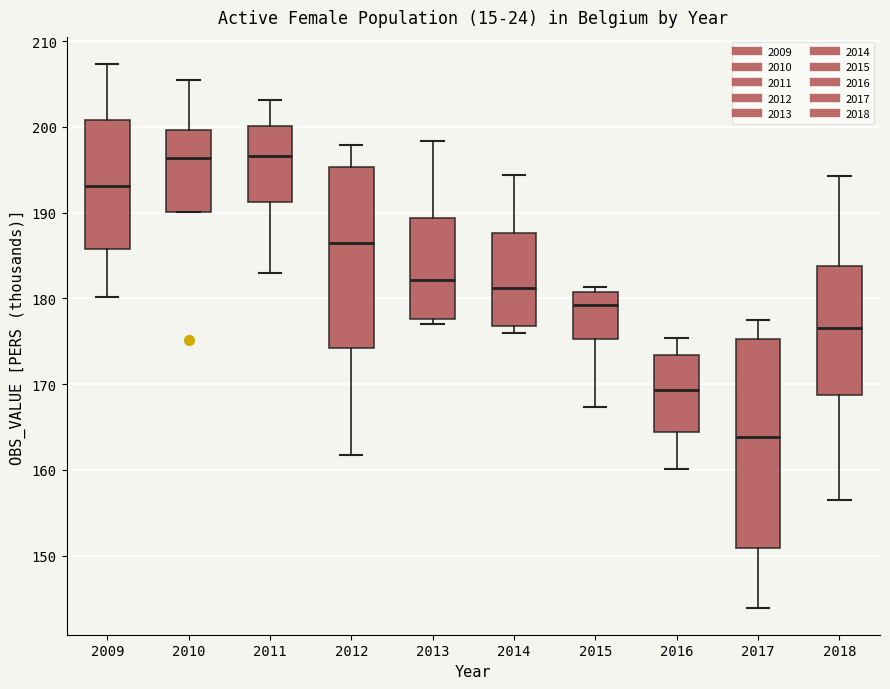

Reading left to right, transcribe this box plot: for each box, give where its median line is, the range the box spans, and where its two whiskers end, as read against the y-axis. The values are not printed on the chart, so give them approximately, as read against the axis.

2009: median 193, box 186 to 201, whiskers 180 to 207
2010: median 196, box 190 to 200, whiskers 190 to 205
2011: median 197, box 191 to 200, whiskers 183 to 203
2012: median 186, box 174 to 195, whiskers 162 to 198
2013: median 182, box 178 to 189, whiskers 177 to 198
2014: median 181, box 177 to 188, whiskers 176 to 194
2015: median 179, box 175 to 181, whiskers 167 to 181 (just above the box's upper edge)
2016: median 169, box 164 to 173, whiskers 160 to 175
2017: median 164, box 151 to 175, whiskers 144 to 178
2018: median 177, box 169 to 184, whiskers 156 to 194